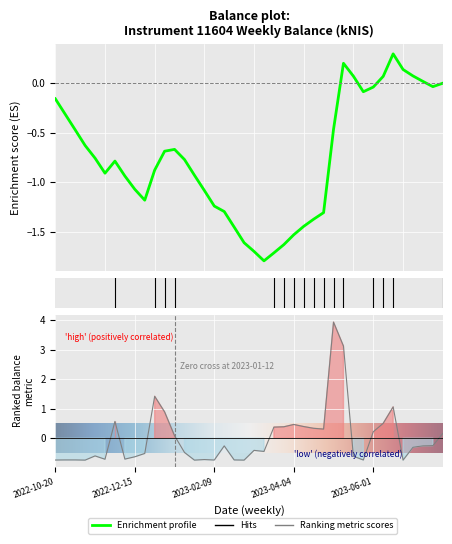

How many values are below zero?

24